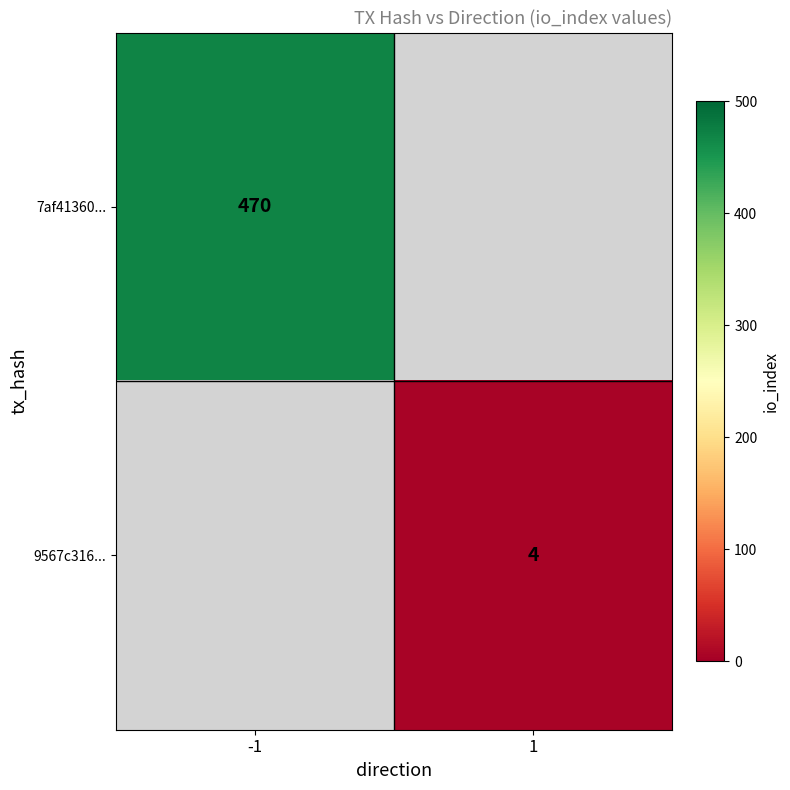

Is it true that 7af41360... equals 162 at -1?

False